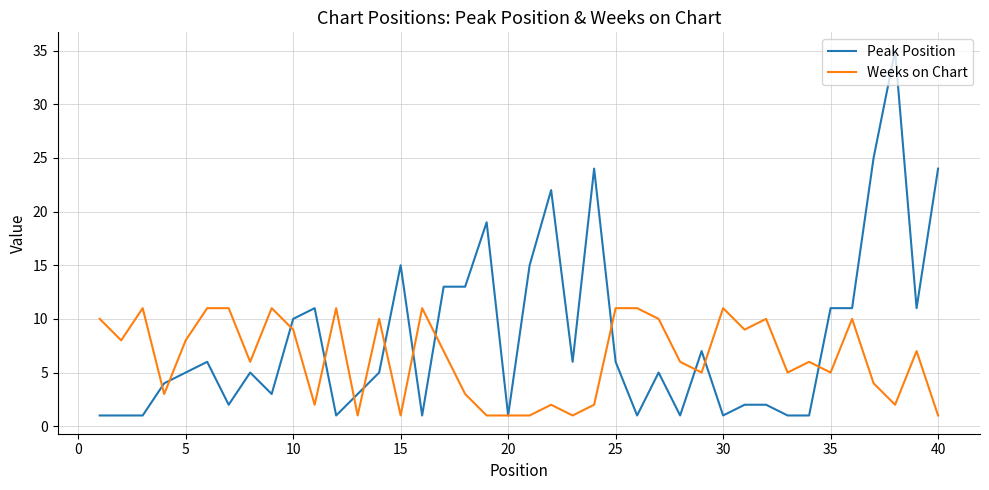

What is the minimum value shown in the chart?

1